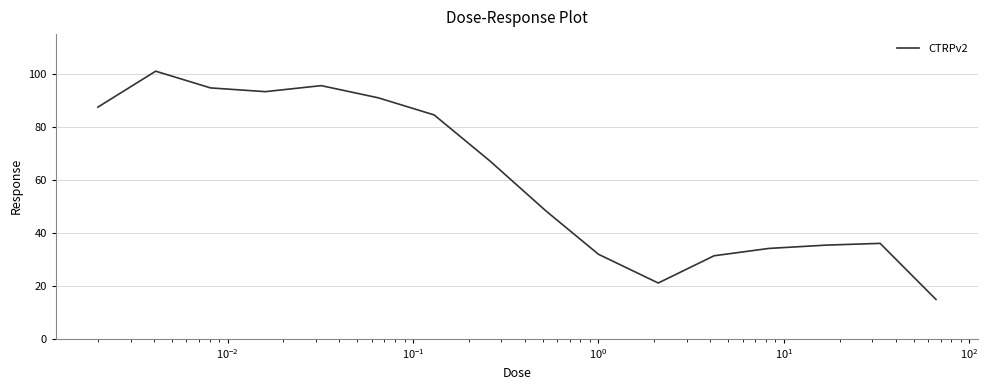

What is the difference between the maximum and minimum values?

86.2